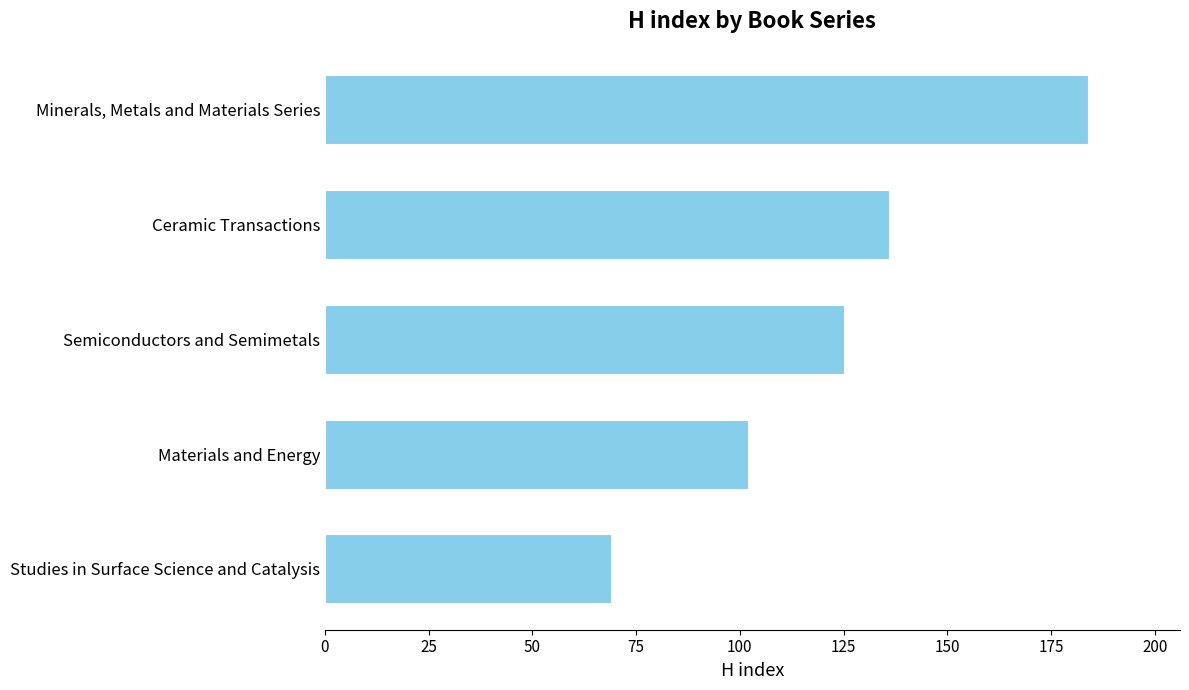

How many distinct data groups are displayed?

1